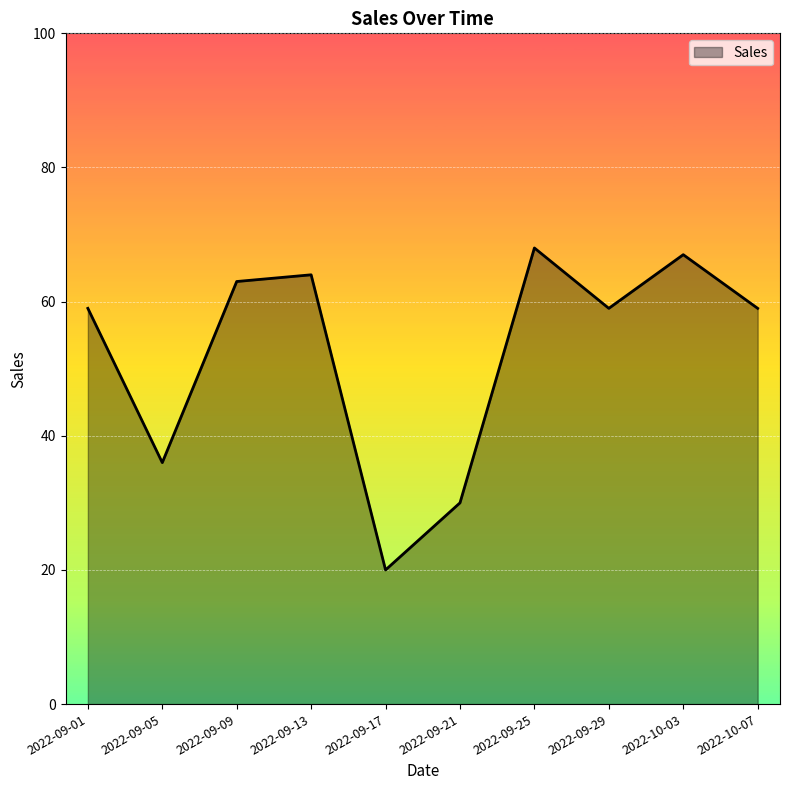

True or false: the data has more than 0 interior local peaks.

True